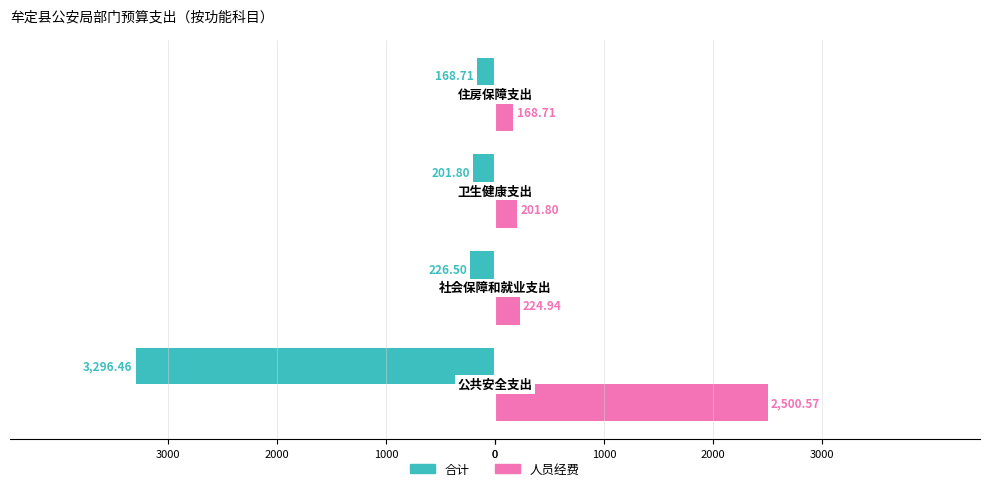

What are all the series names shown in the legend?

合计, 人员经费